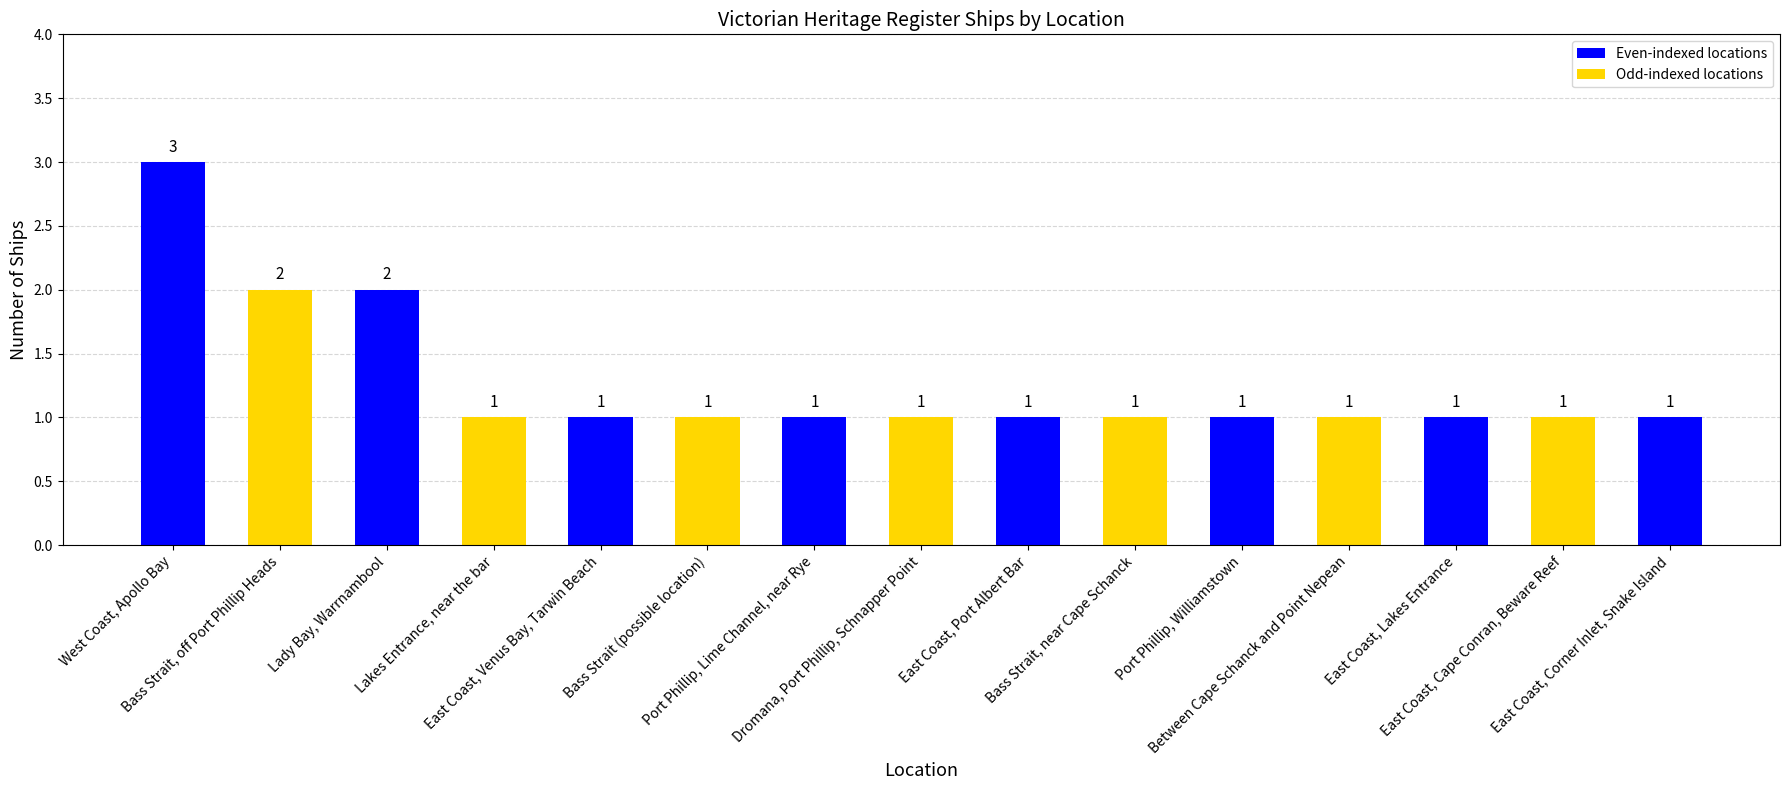

What is the difference between the maximum and minimum values?

2